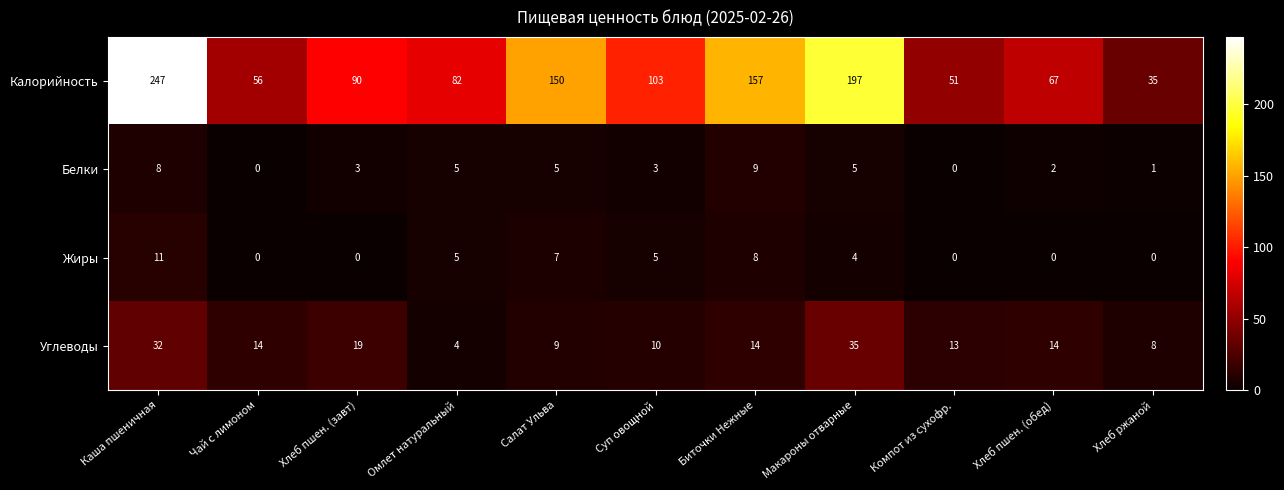

What is the difference between the highest and lowest values at Хлеб пшен. (обед)?

67